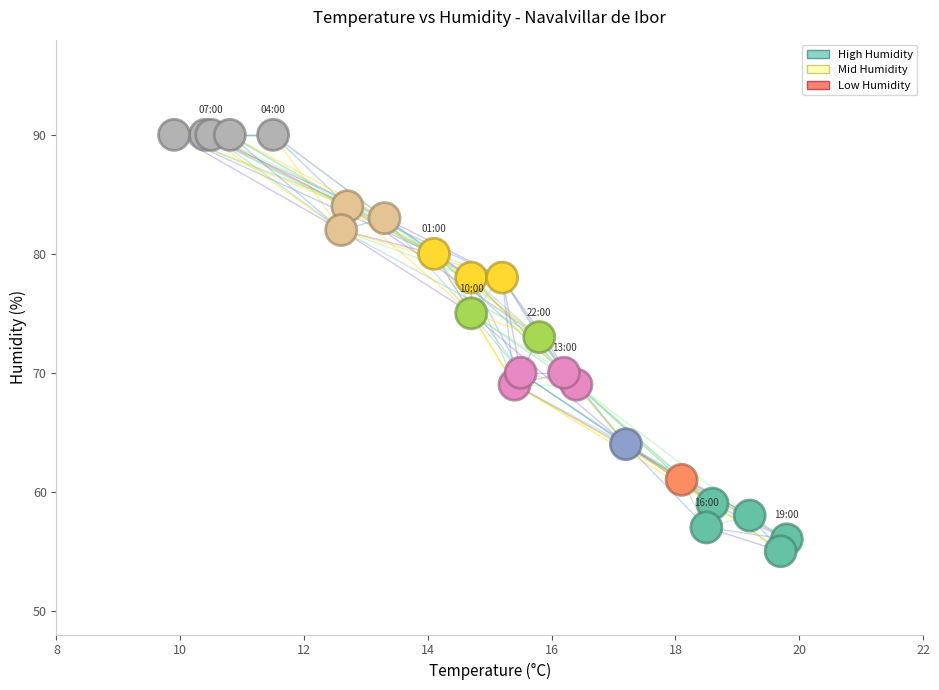

What Y value in the scatter plot is closest to 72?

73